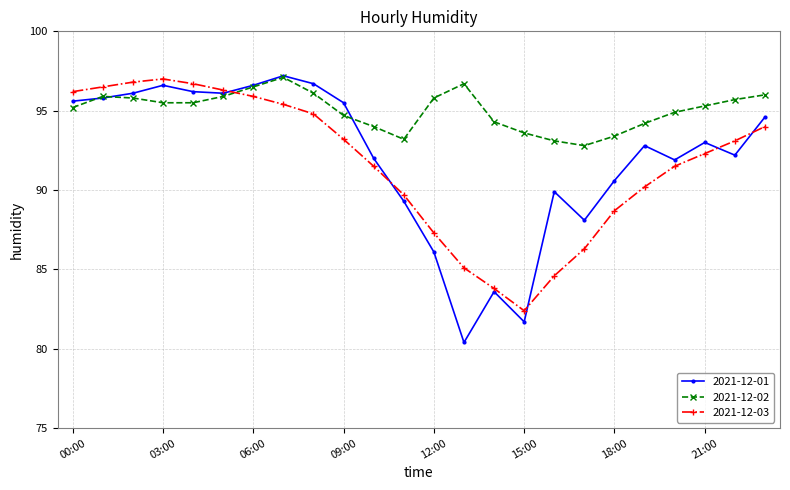

Which series has the largest range (max minus min)?

2021-12-01